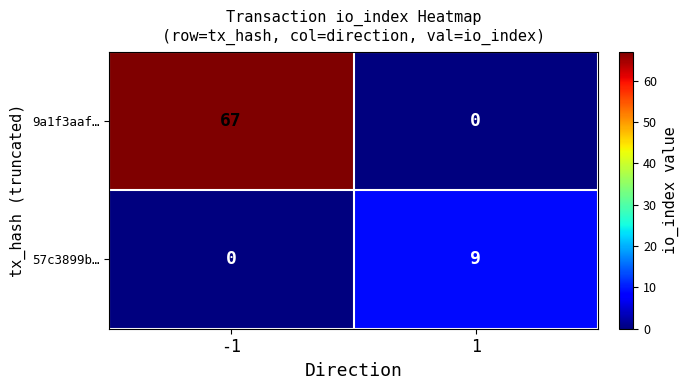

The value of 9a1f3aaf… at -1 is 19. True or false?

False